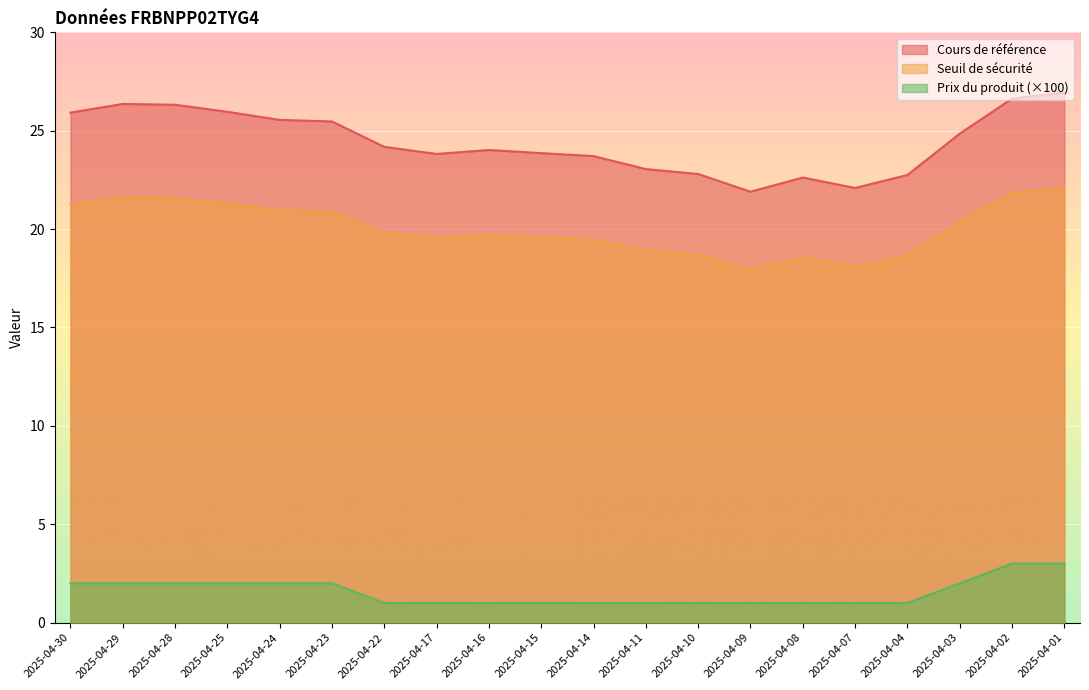

What is the difference between the maximum and minimum values in the Seuil de sécurité series?

4.1